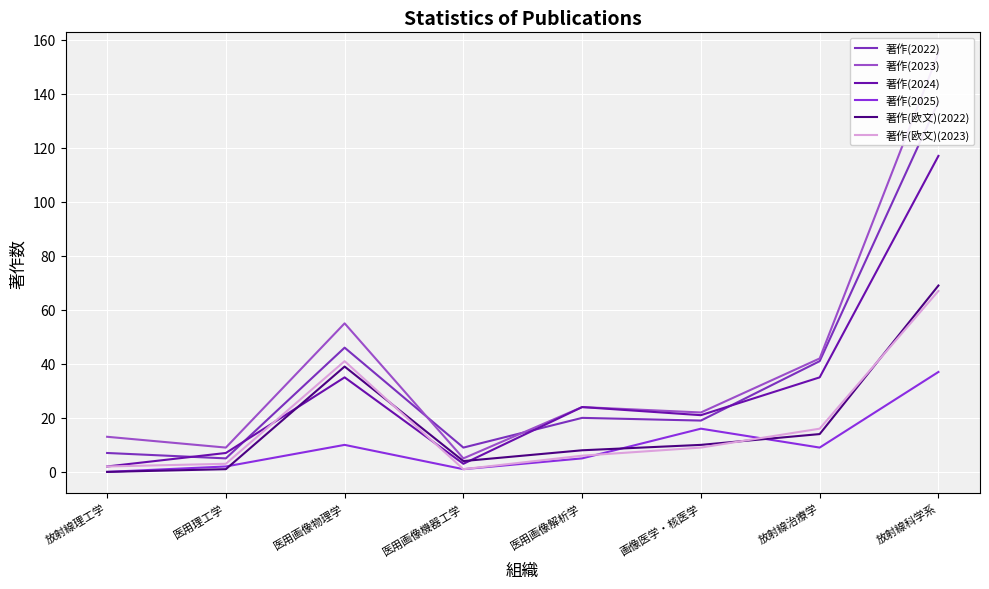

At which label does 著作(2022) first exceed 20?

医用画像物理学